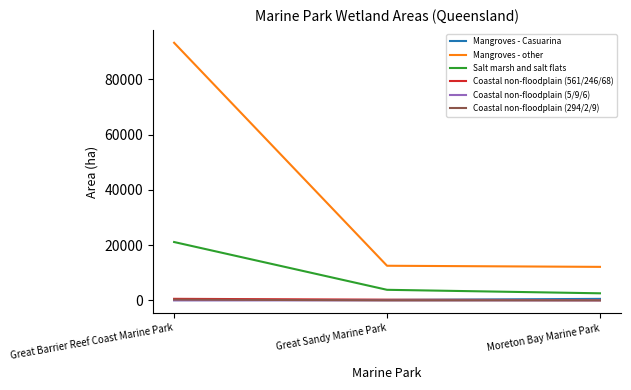

Which series has the widest spread of values?

Mangroves - other